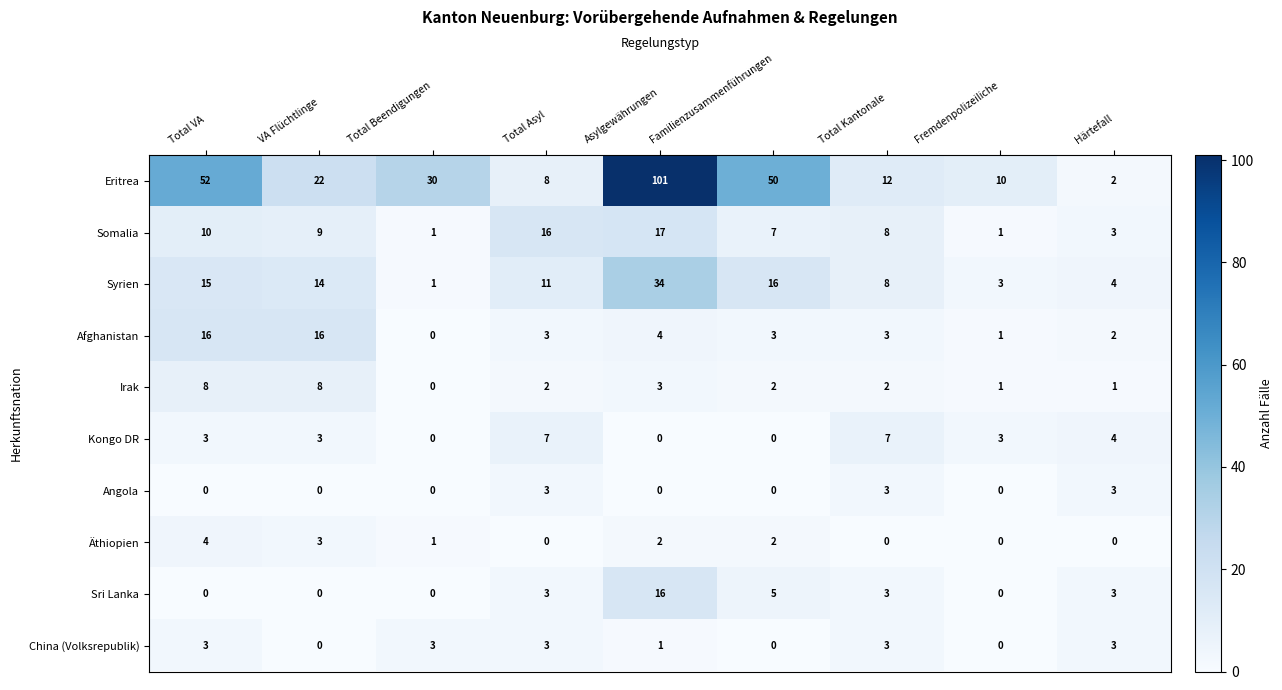

Which series has the largest range (max minus min)?

Eritrea